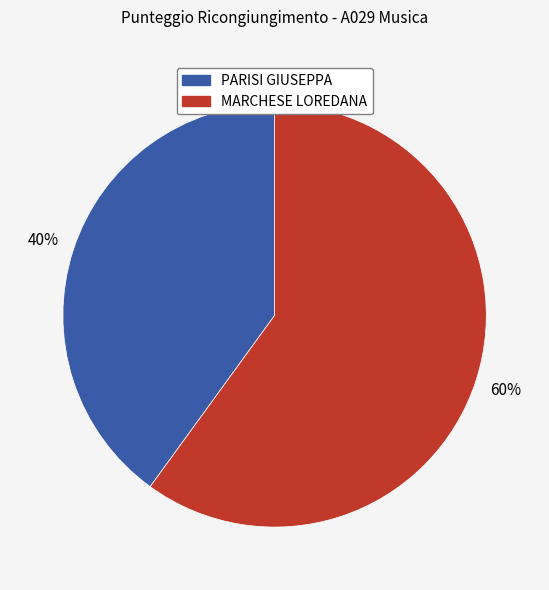

Is there a majority slice in this chart?

Yes